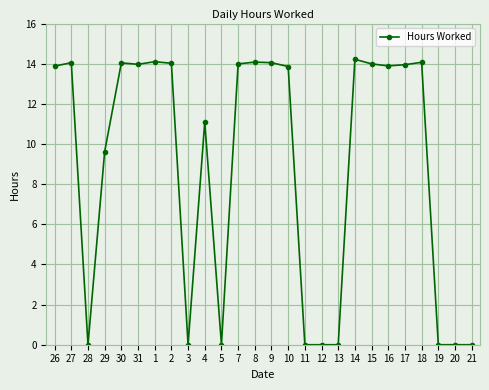

Does the chart display data point markers on the line(s)?

Yes